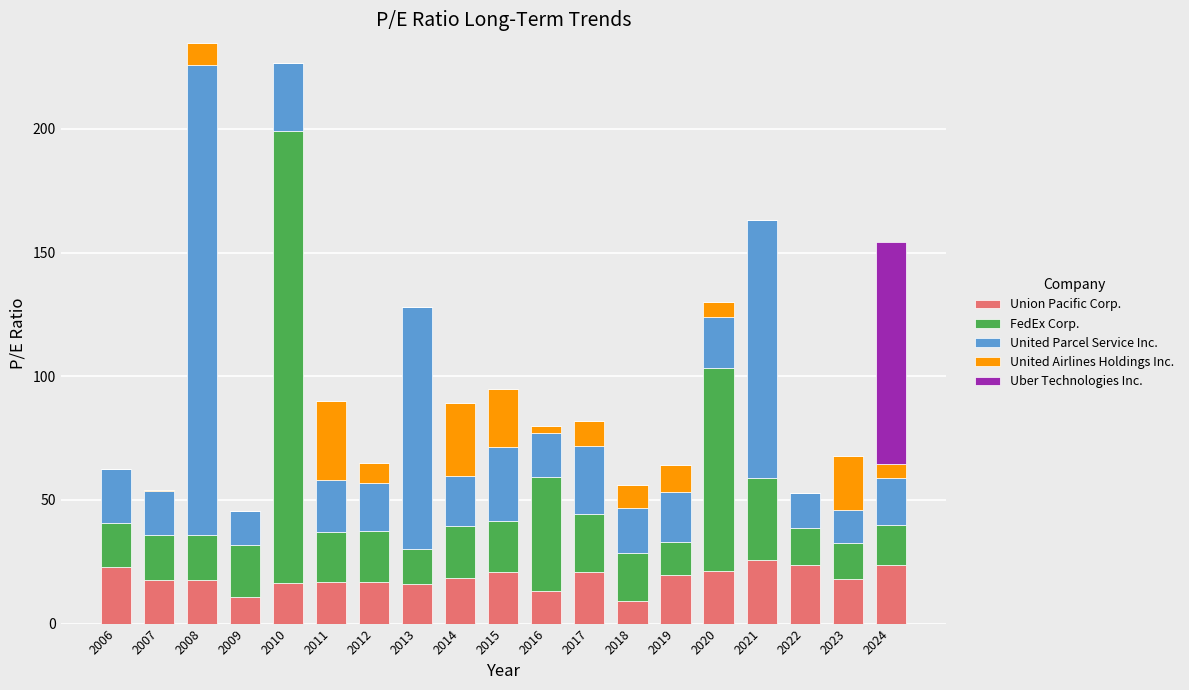

Is it true that Union Pacific Corp. equals 23.9 at 2024?

True